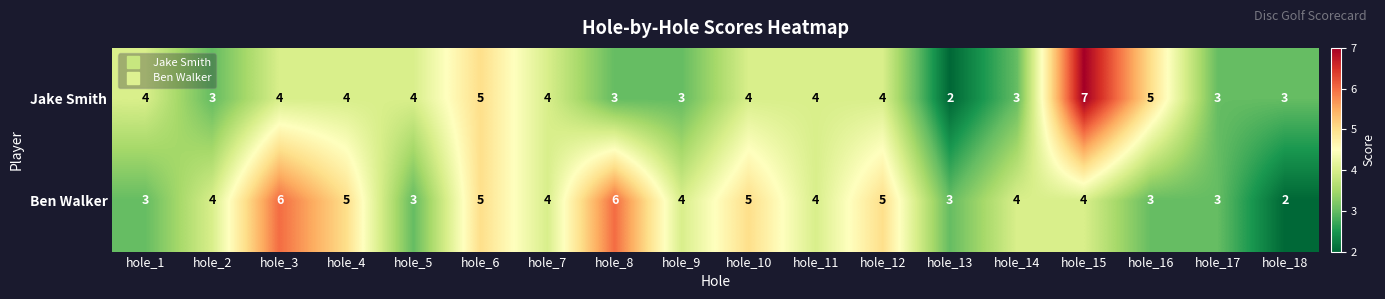

True or false: Jake Smith has a value of 5 at hole_17.

False